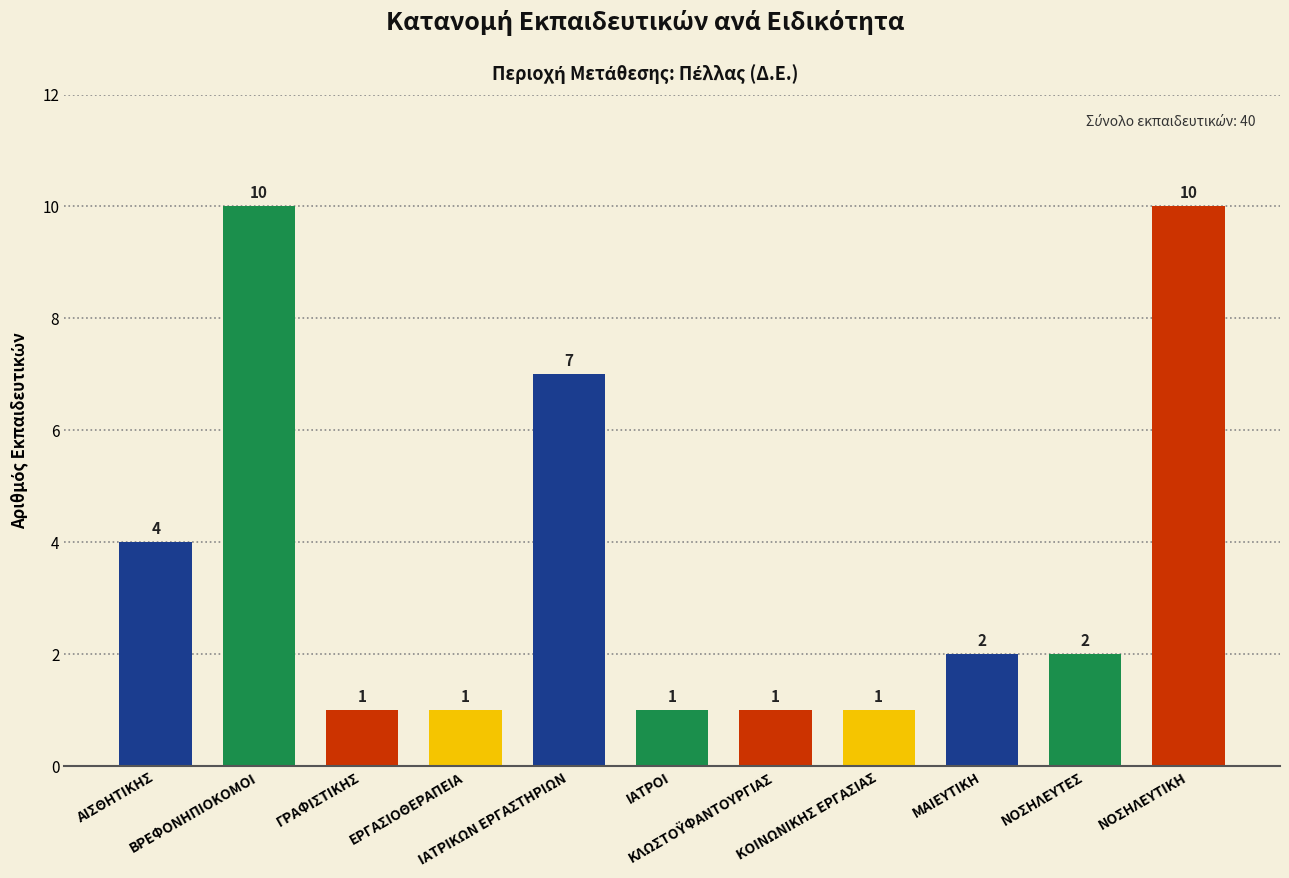

Does the chart contain stacked bars?

No